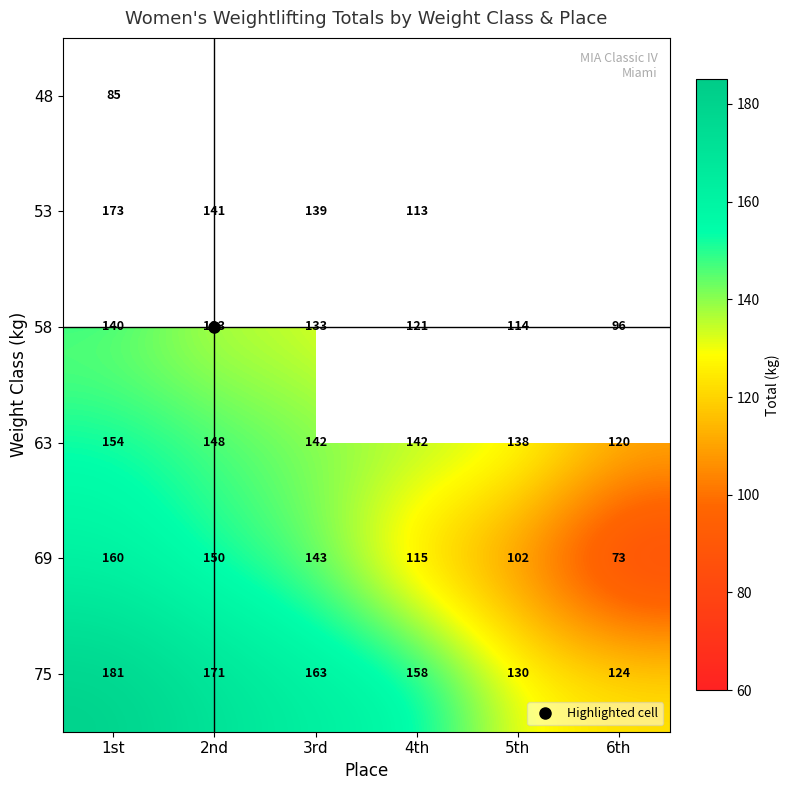

True or false: 58 has a value of 133.0 at 2nd.

True